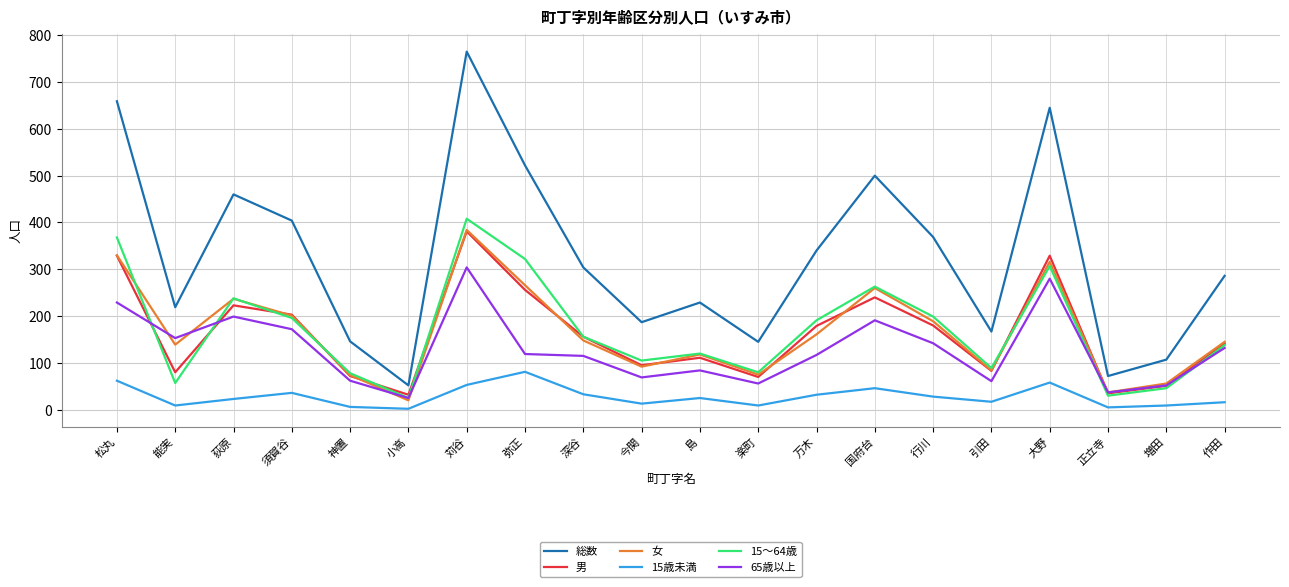

The value of 女 at 行川 is 189. True or false?

True